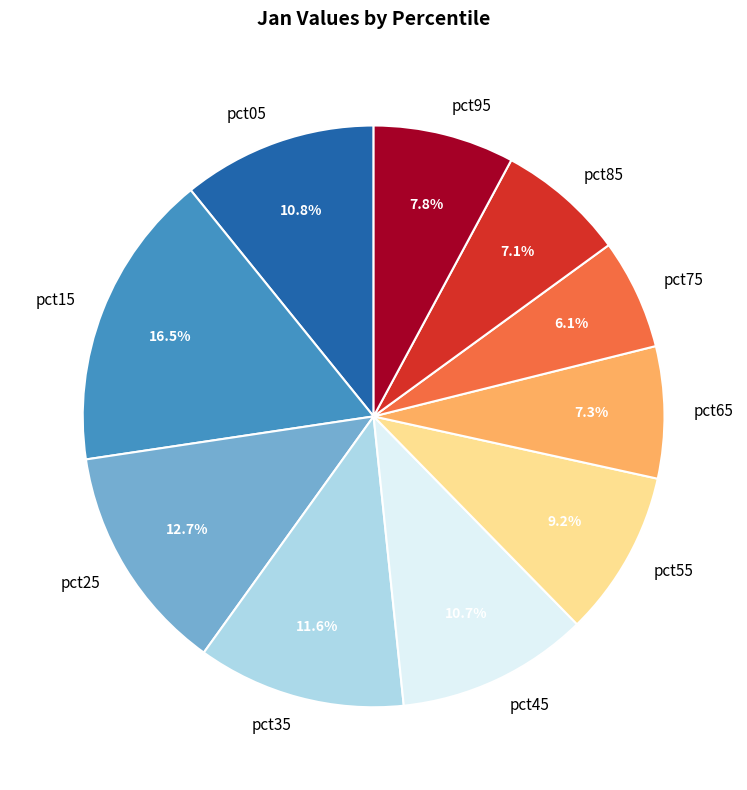

What is the largest slice in the pie chart?

pct15